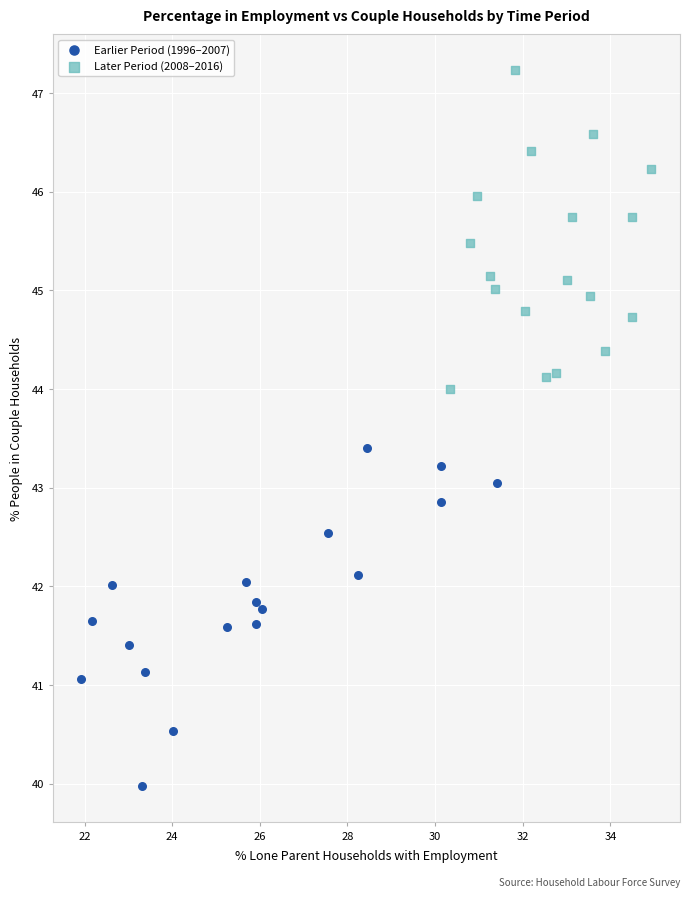

Which series reaches the maximum Y coordinate?

Later Period (2008–2016)